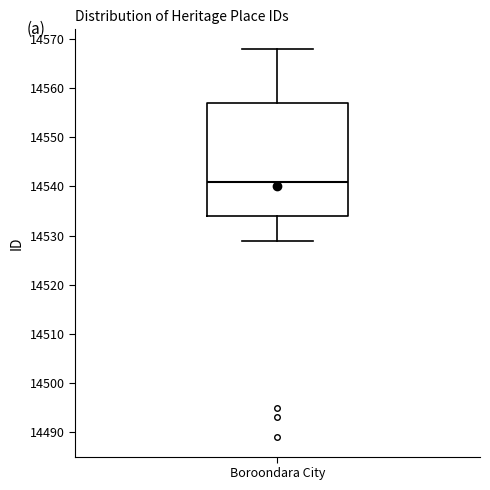

Transcribe this box plot: give where the median line is, the range the box spans, and where the two whiskers end, as read against the y-axis. The values are not printed on the chart, so give them approximately, as read against the axis.

median 14541, box 14534 to 14557, whiskers 14529 to 14568